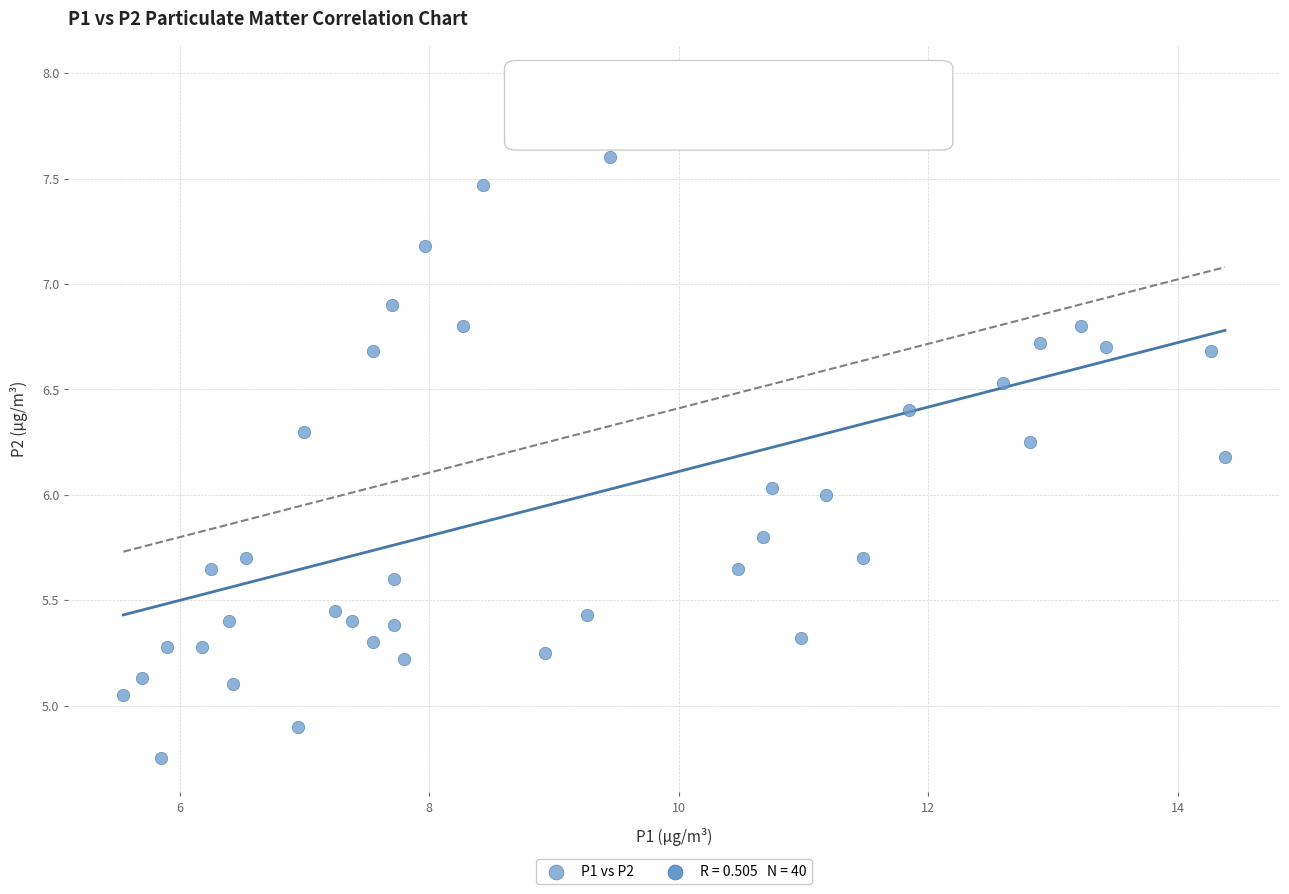

What is the range of Y values (max minus min)?

3.2